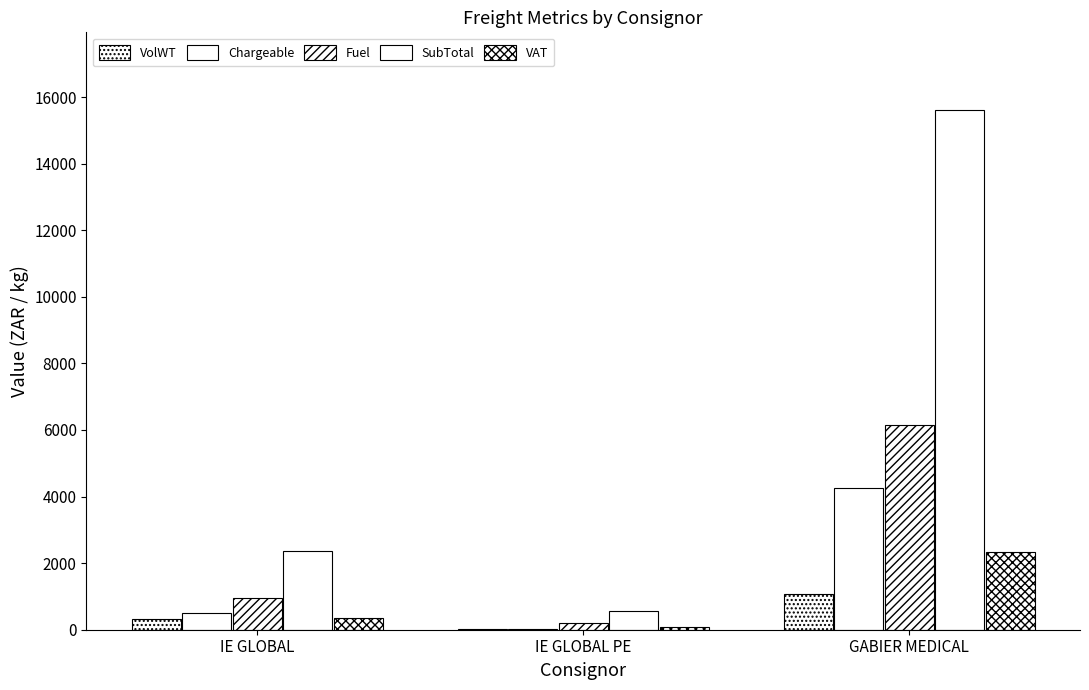

True or false: Fuel has a value of 135.4 at IE GLOBAL PE.

False